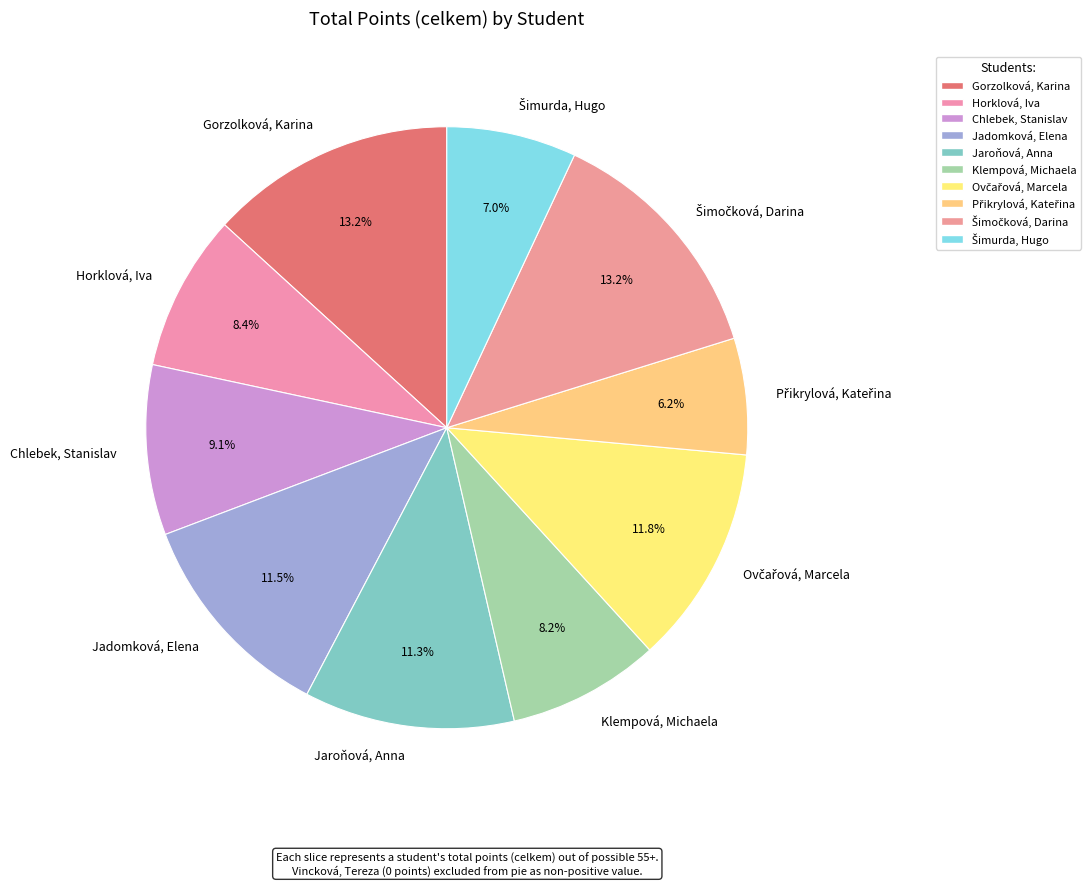

To the nearest percent, what is the average slice percentage?

10%